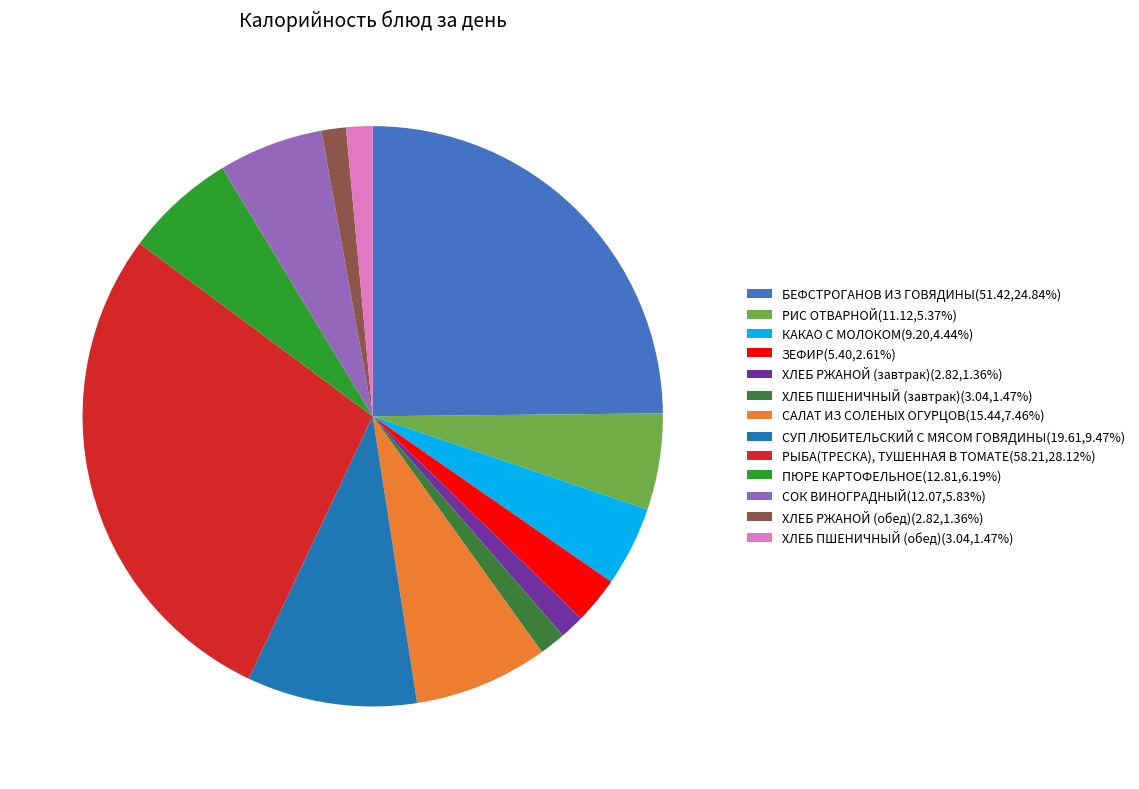

Is it true that РЫБА(ТРЕСКА), ТУШЕННАЯ В ТОМАТЕ is 28% of the pie?

True